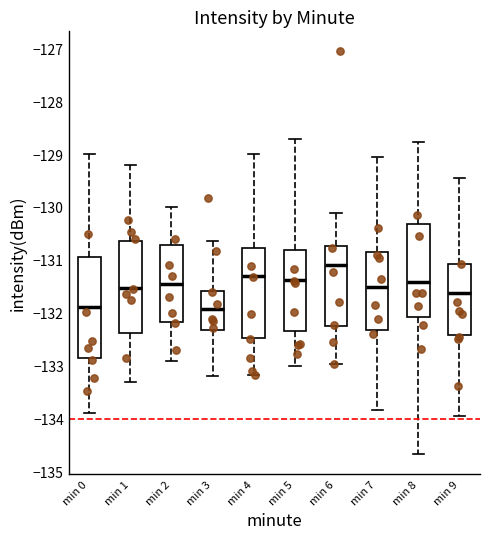

Reading left to right, transcribe this box plot: for each box, give where its median line is, the range the box spans, and where its two whiskers end, as read against the y-axis. The values are not printed on the chart, so give them approximately, as read against the axis.

min 0: median -131.9, box -132.8 to -130.9, whiskers -133.9 to -129.0
min 1: median -131.5, box -132.4 to -130.6, whiskers -133.3 to -129.2
min 2: median -131.4, box -132.2 to -130.7, whiskers -132.9 to -130.0
min 3: median -131.9, box -132.3 to -131.6, whiskers -133.2 to -130.6
min 4: median -131.3, box -132.5 to -130.8, whiskers -133.2 to -129.0
min 5: median -131.4, box -132.3 to -130.8, whiskers -133.0 to -128.7
min 6: median -131.1, box -132.2 to -130.7, whiskers -133.0 to -130.1
min 7: median -131.5, box -132.3 to -130.8, whiskers -133.8 to -129.1
min 8: median -131.4, box -132.1 to -130.3, whiskers -134.7 to -128.8
min 9: median -131.6, box -132.4 to -131.1, whiskers -133.9 to -129.5